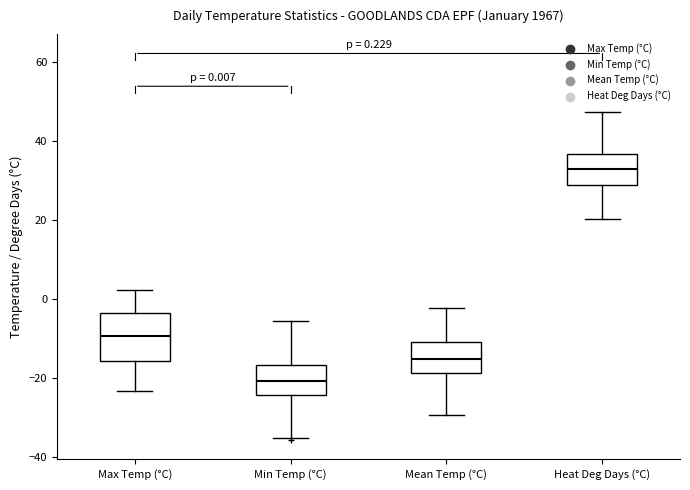

Which box's median line is the highest?

Heat Deg Days (°C)